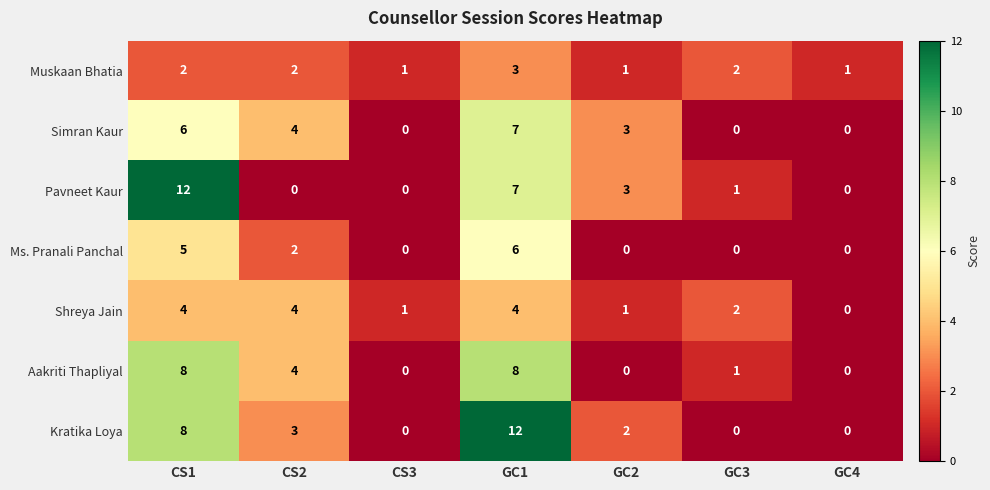

What is the maximum value for Ms. Pranali Panchal?

6